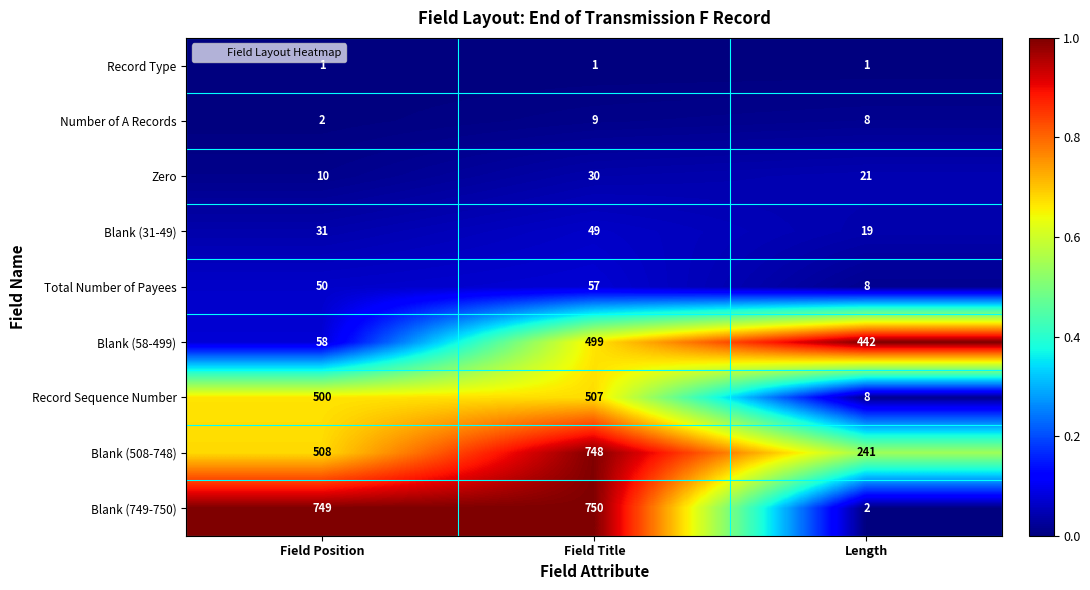

Where is Blank (508-748) nearest to the value 494?

Field Position